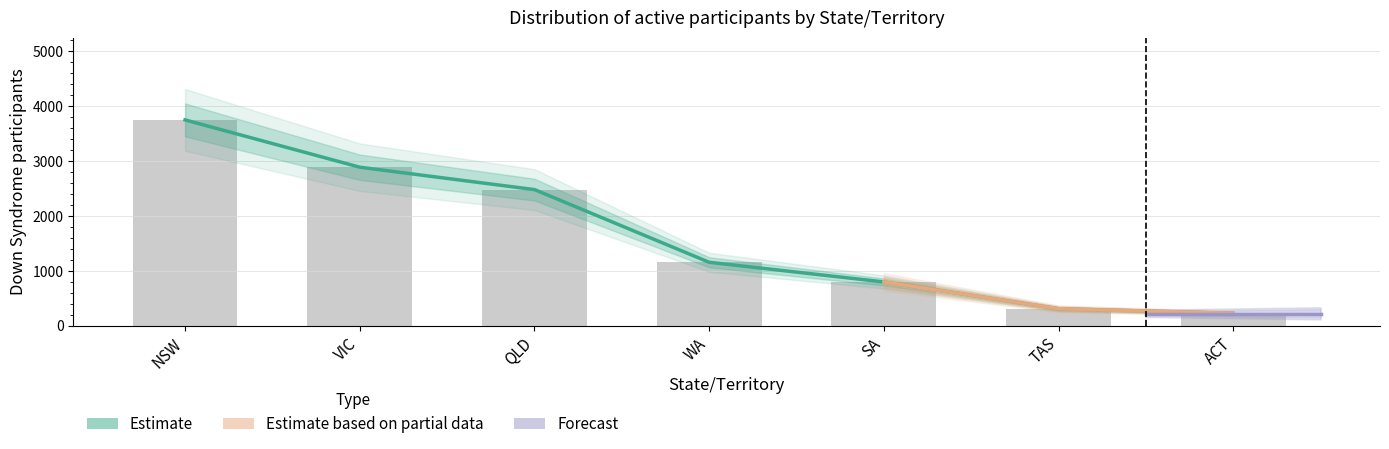

What is the average value of the Down Syndrome series?

1656